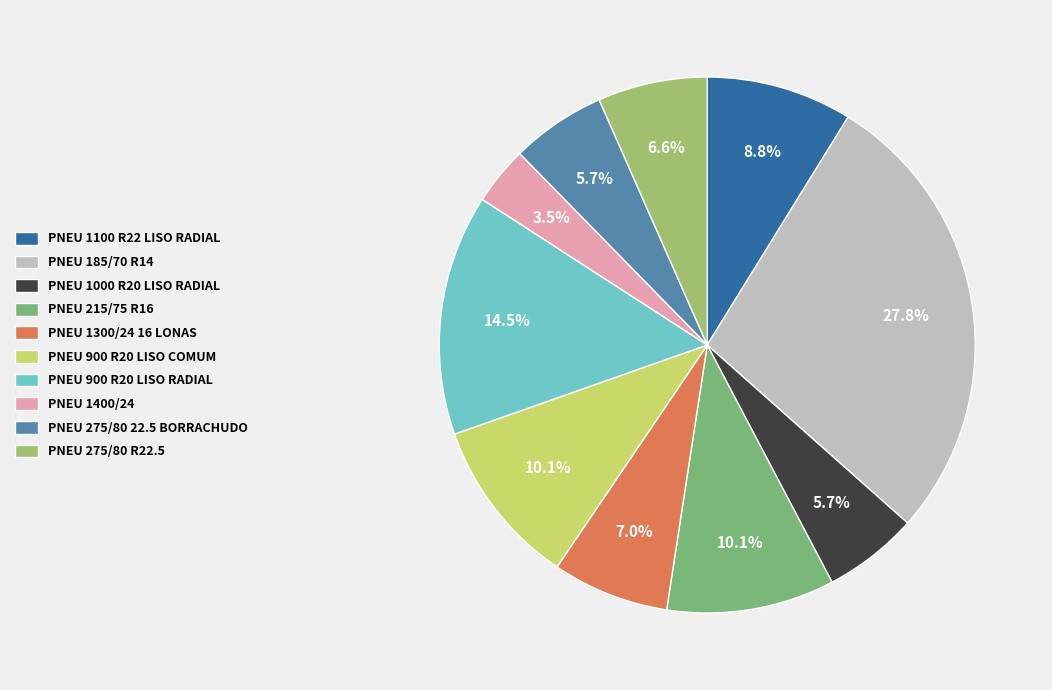

To the nearest percent, what is the difference between the PNEU 1100 R22 LISO RADIAL and PNEU 900 R20 LISO COMUM slice percentages?

1%